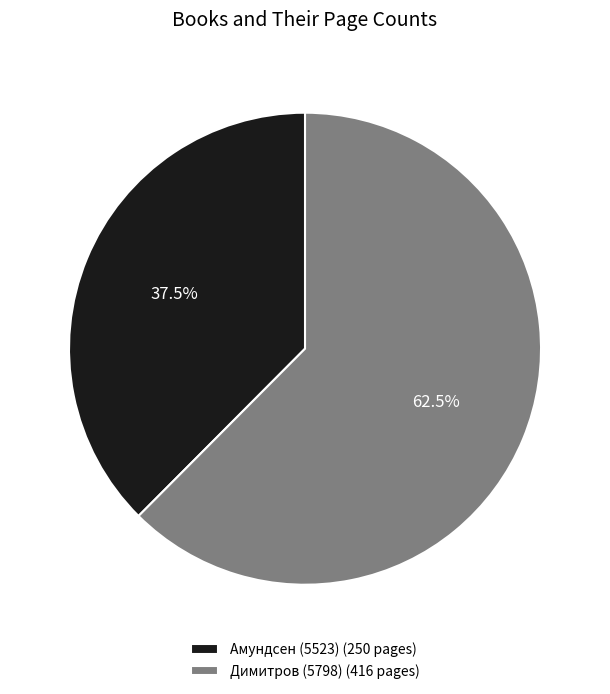

Which category accounts for the majority?

Димитров (5798) (416 pages)